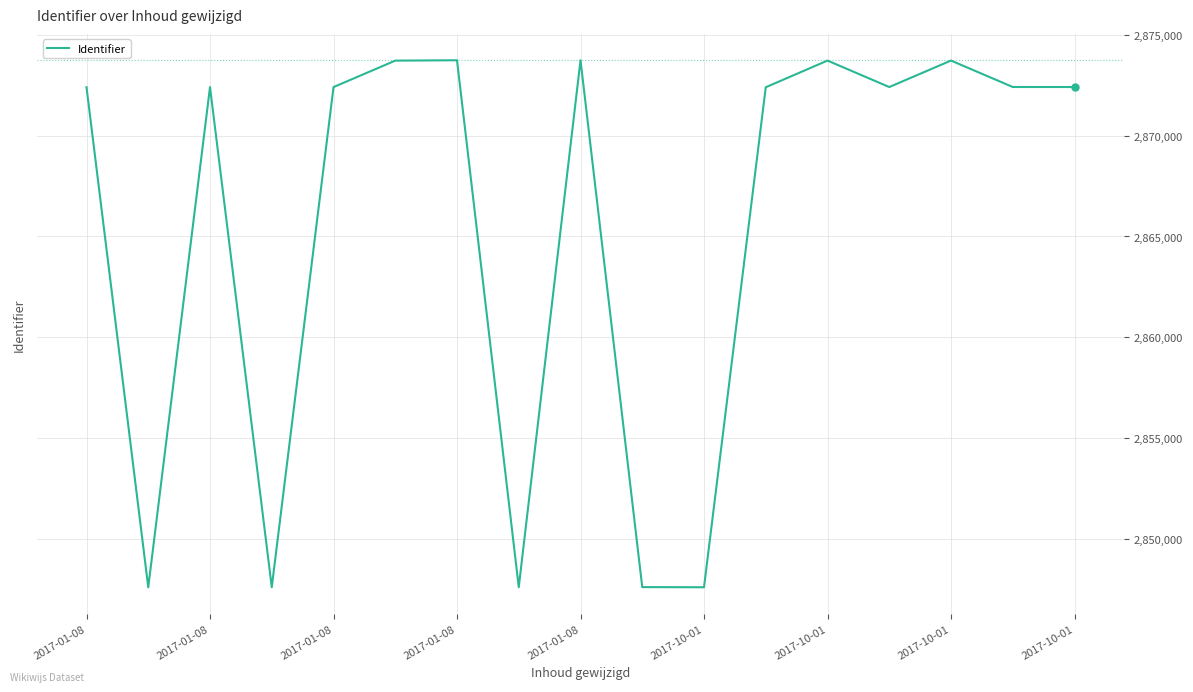

What is the difference between the maximum and minimum values?

26138